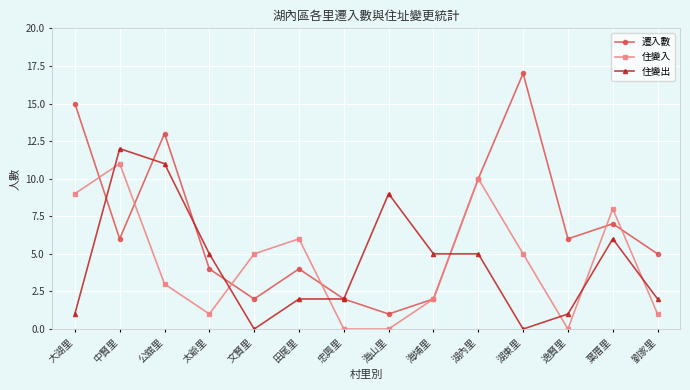

What is the sum of the 遷入數 values at 逸賢里 and 海埔里?

8